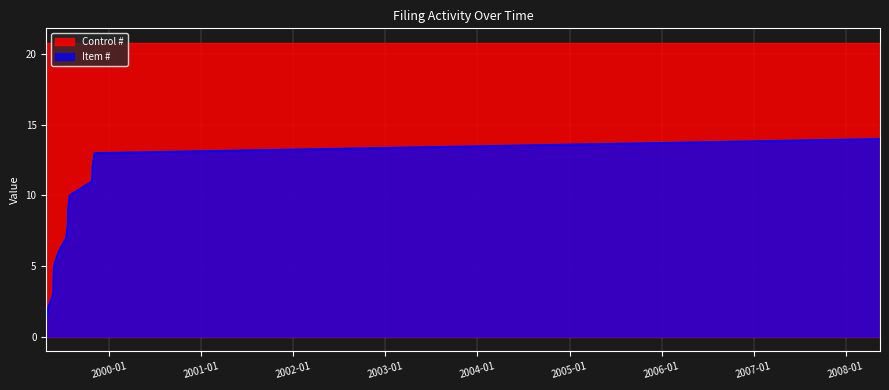

Between 1999-10-25 and 1999-07-28, which is larger?

1999-10-25